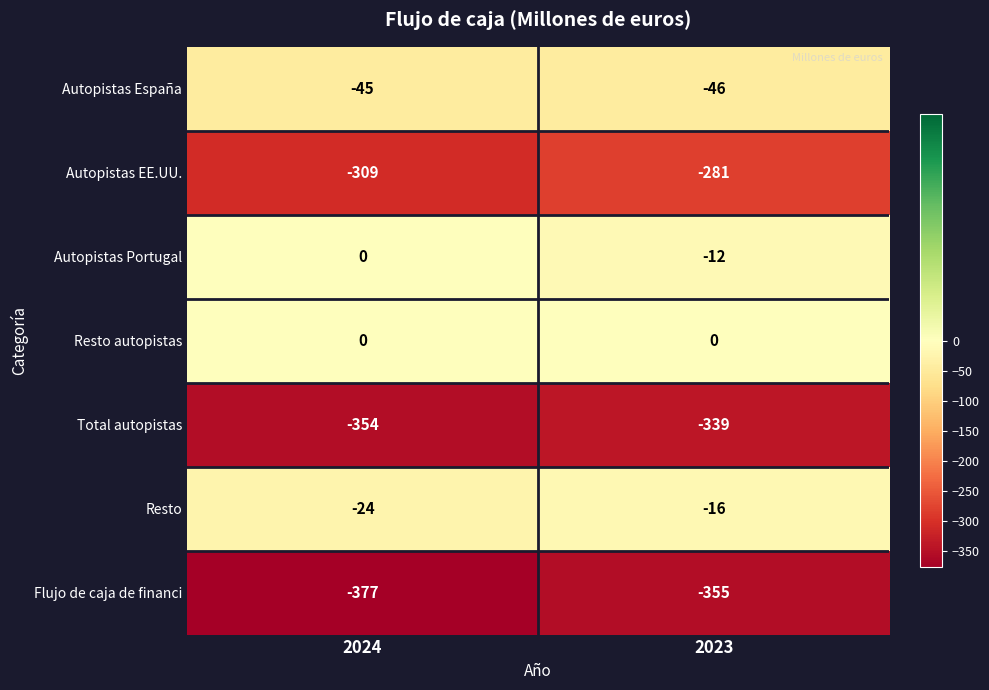

The value of Total autopistas at 2023 is -339. True or false?

True